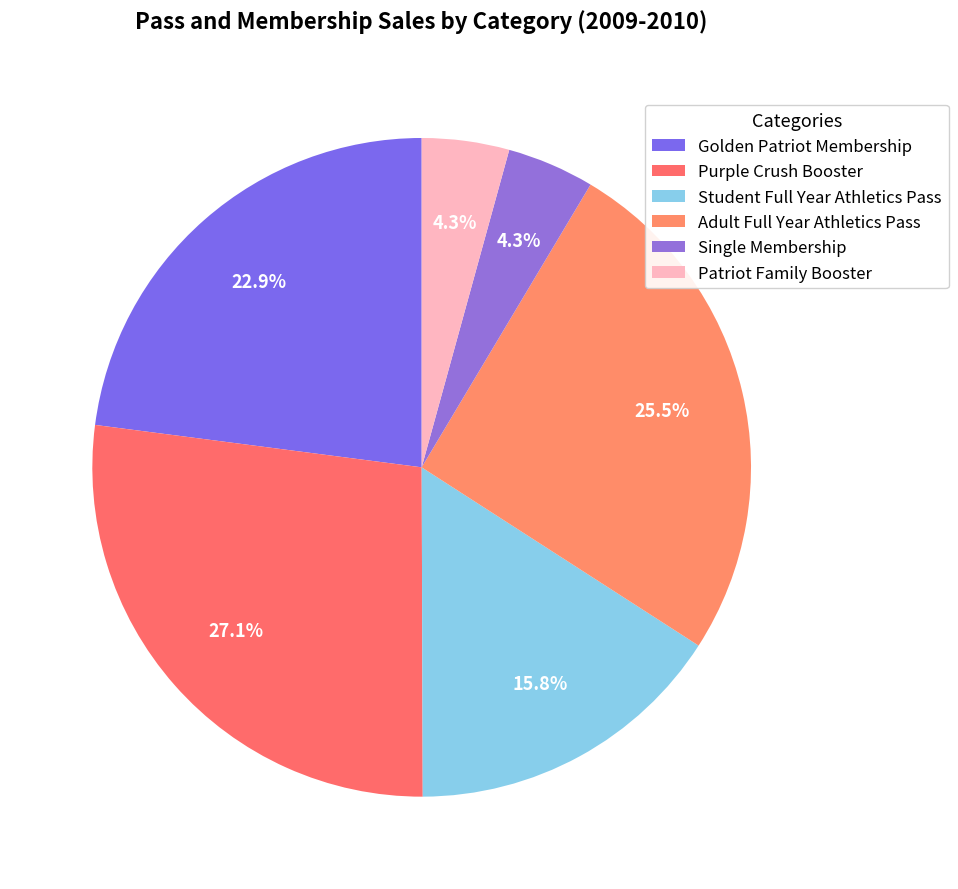

What percentage is the Patriot Family Booster slice, to the nearest percent?

4%